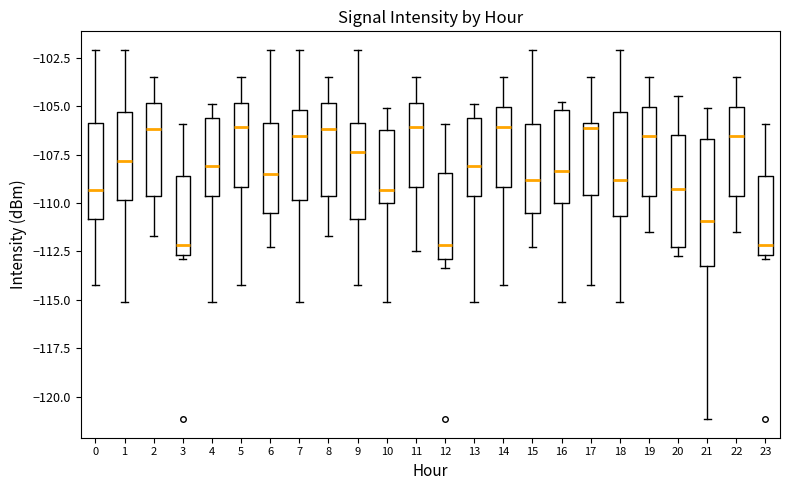

Comparing the boxes themselves (not the whiskers), which one is the tallest?

21